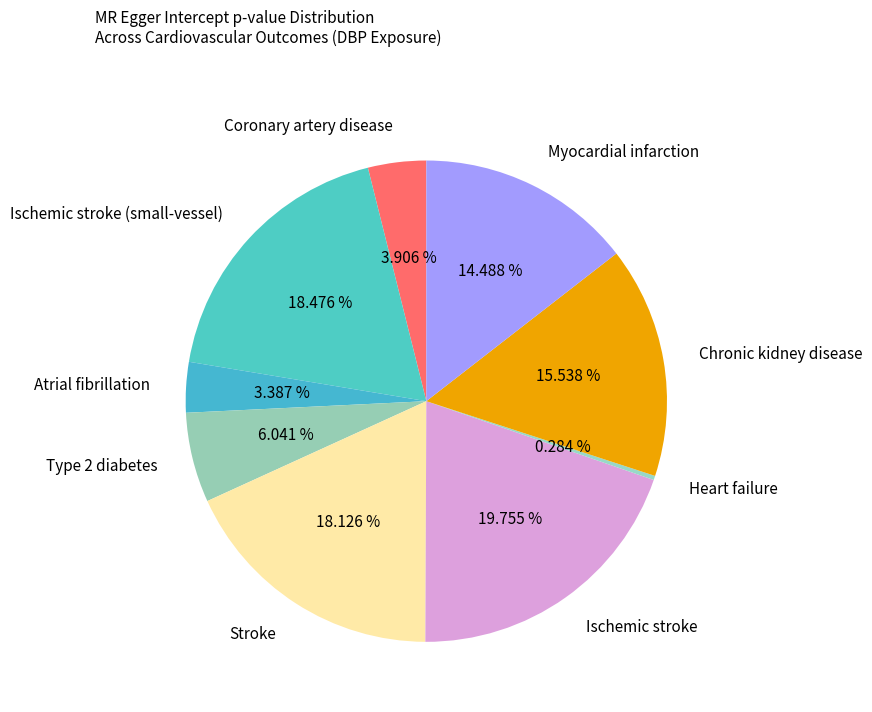

Is there any slice that represents more than half of the pie?

No